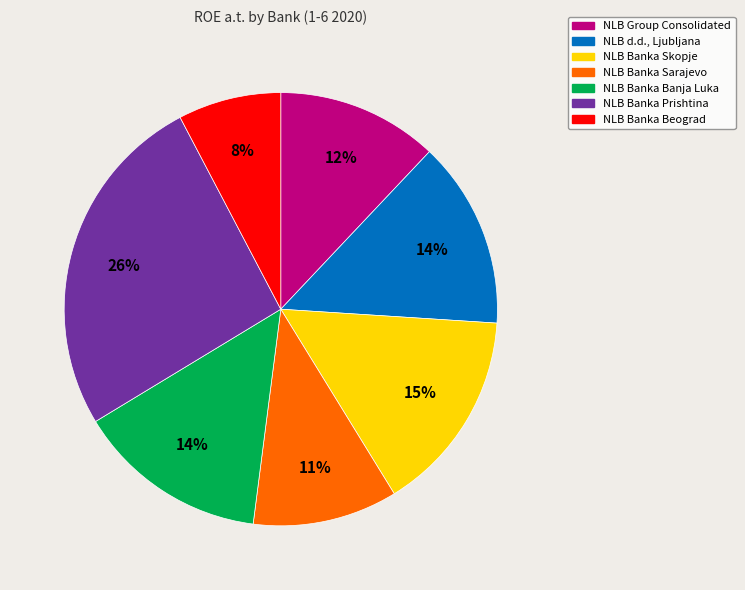

To the nearest percent, what is the average slice percentage?

14%